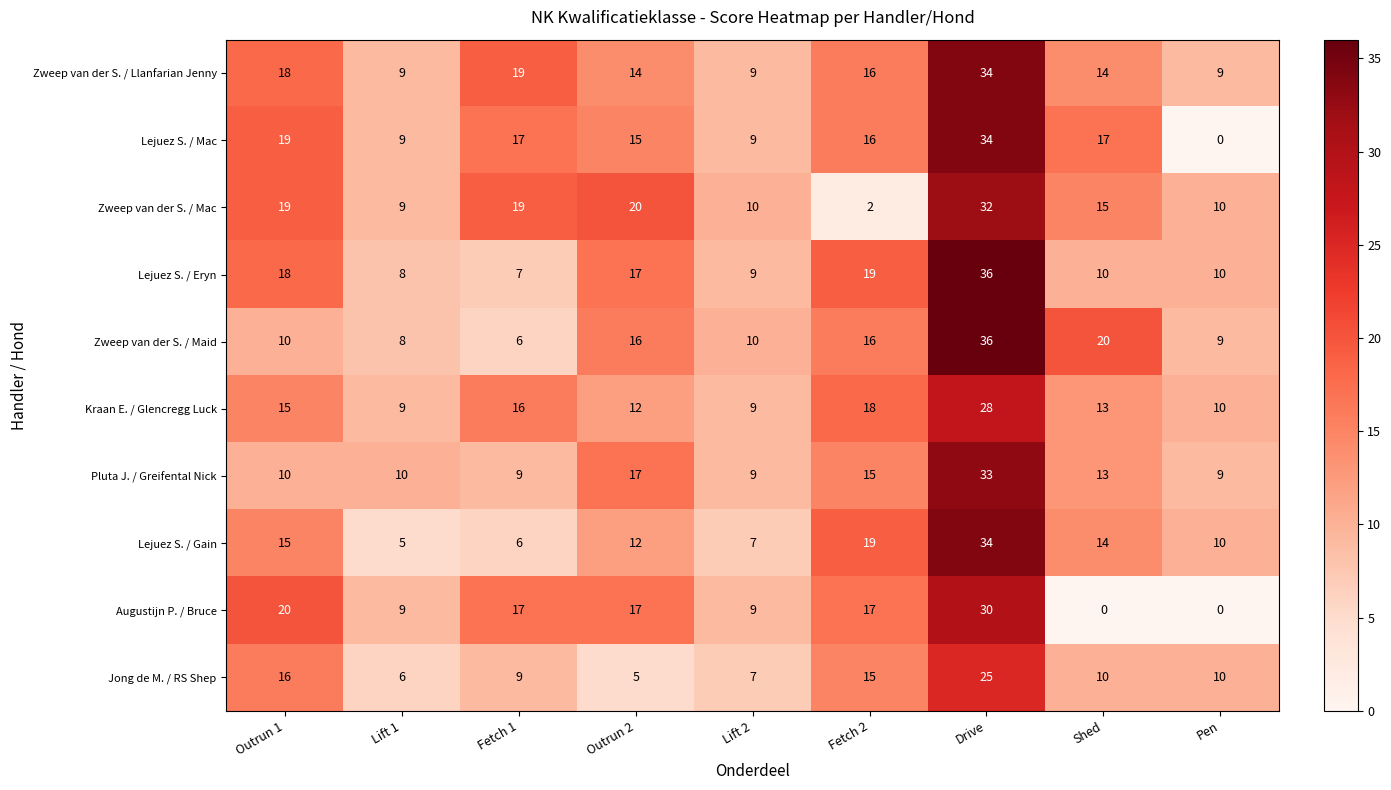

Between Outrun 2 and Shed, which series saw the biggest shift?

Augustijn P. / Bruce